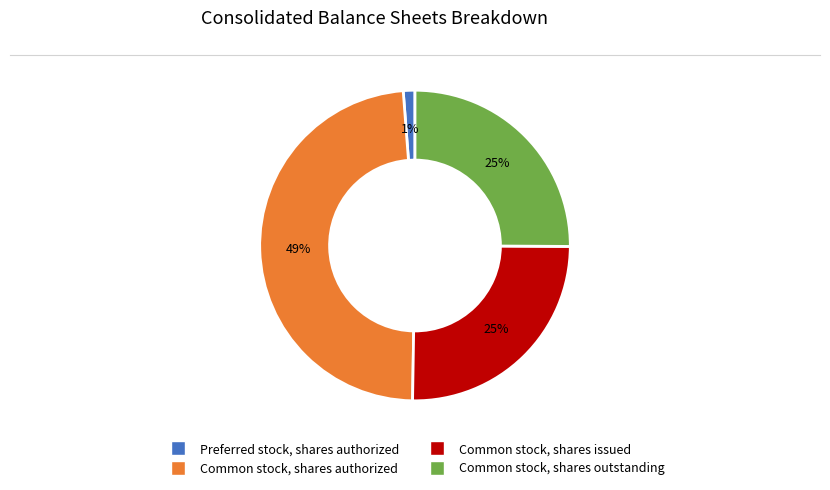

Which slice is the largest?

Common stock, shares authorized